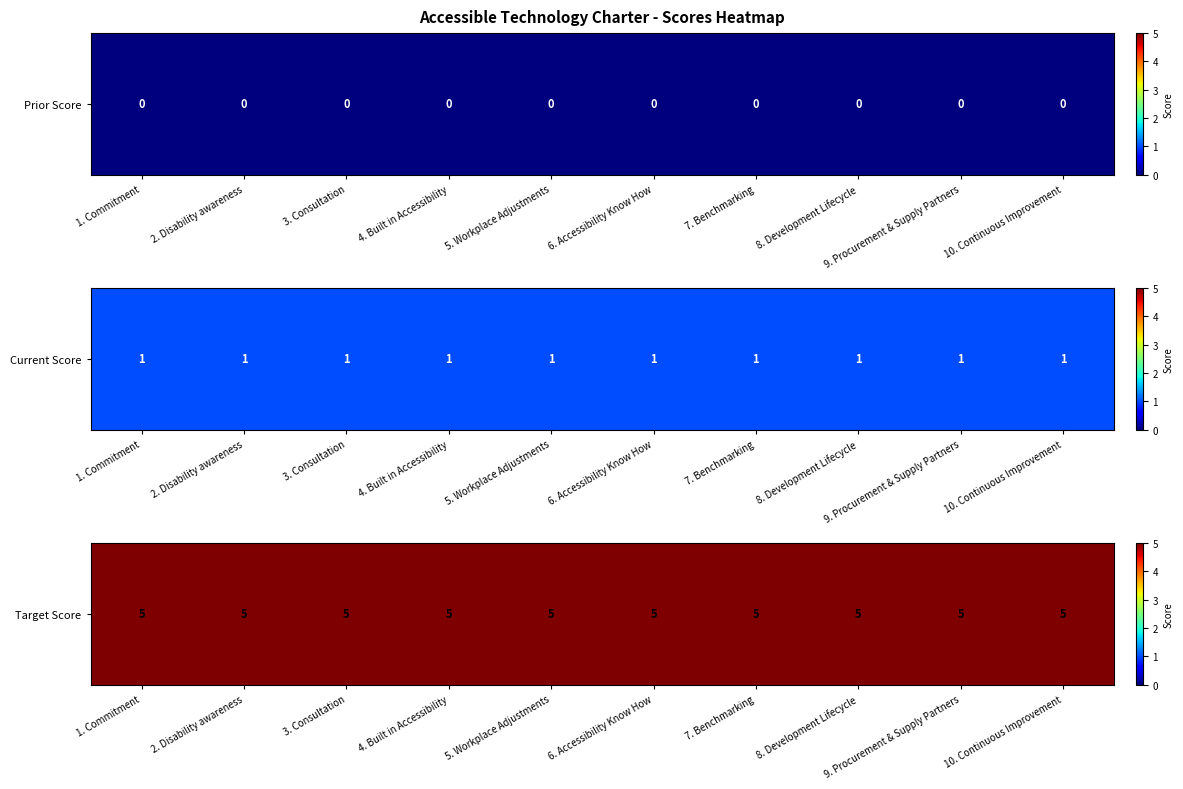

What is the total value across all series at 9. Procurement & Supply Partners?

6